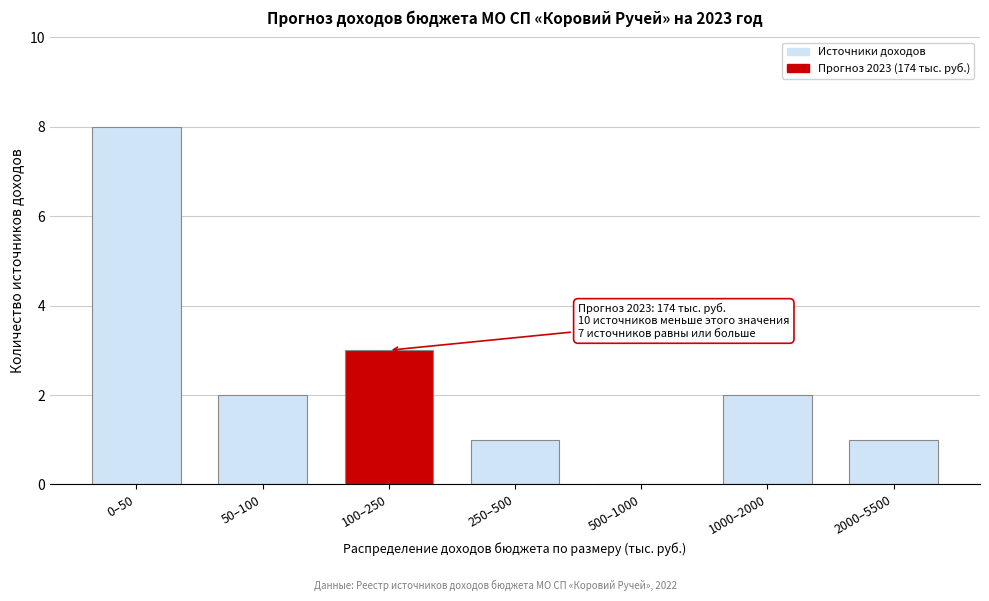

Reading left to right, extract all data points from this chart.

0–50=8	50–100=2	100–250=3	250–500=1	500–1000=0	1000–2000=2	2000–5500=1